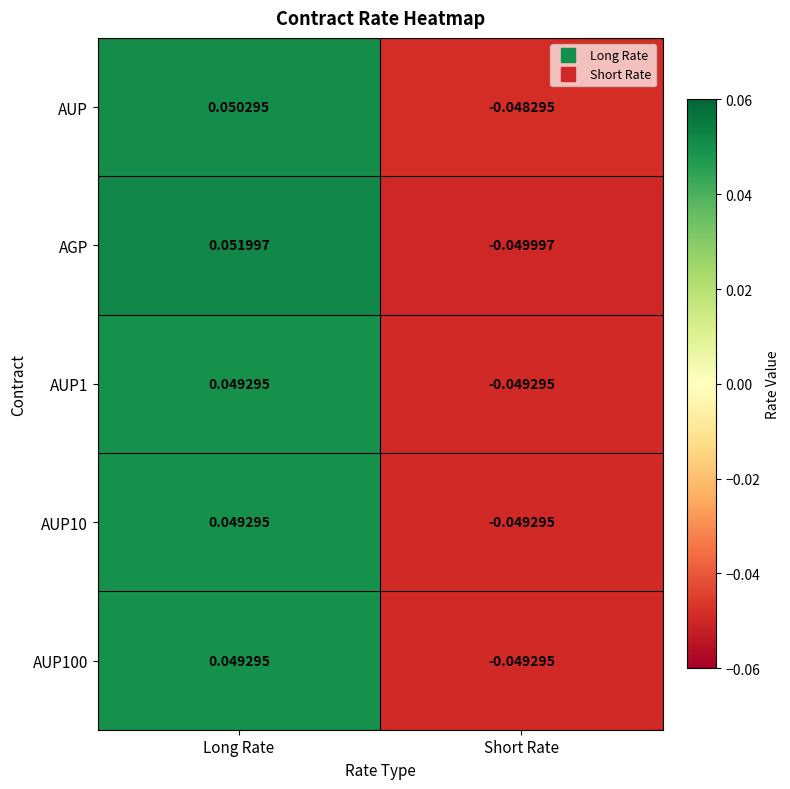

At which label is AGP closest to 0?

Short Rate